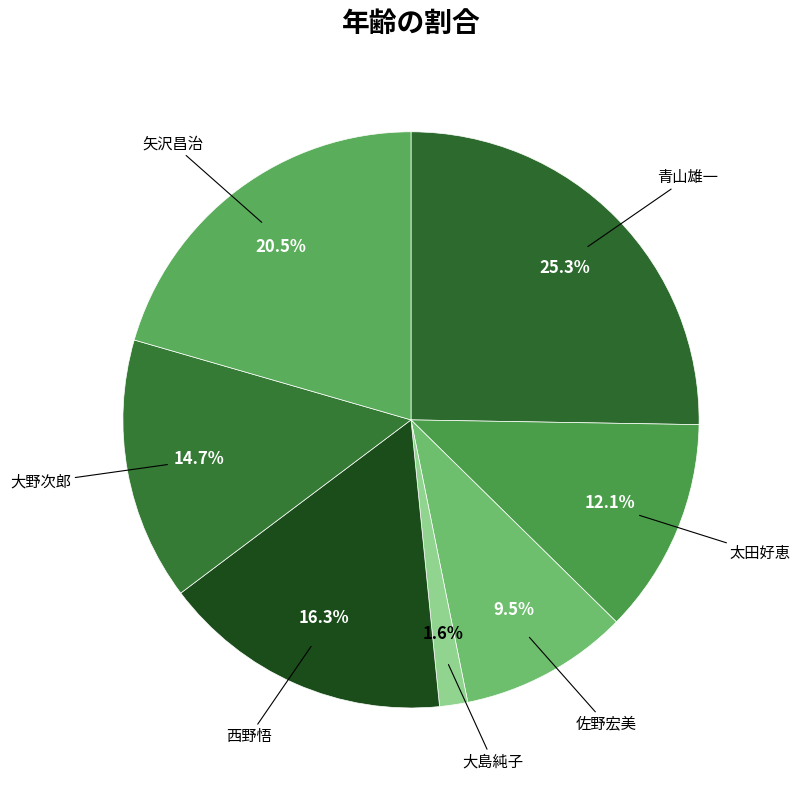

Does any single category account for the majority?

No